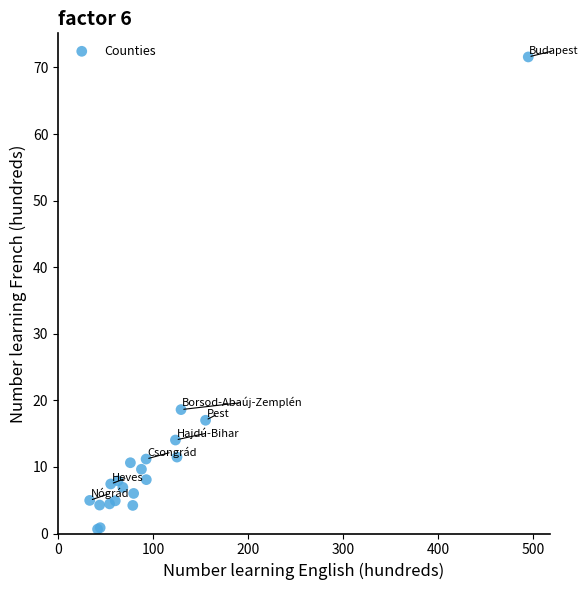

What Y value in the scatter plot is closest to 36?

18.6